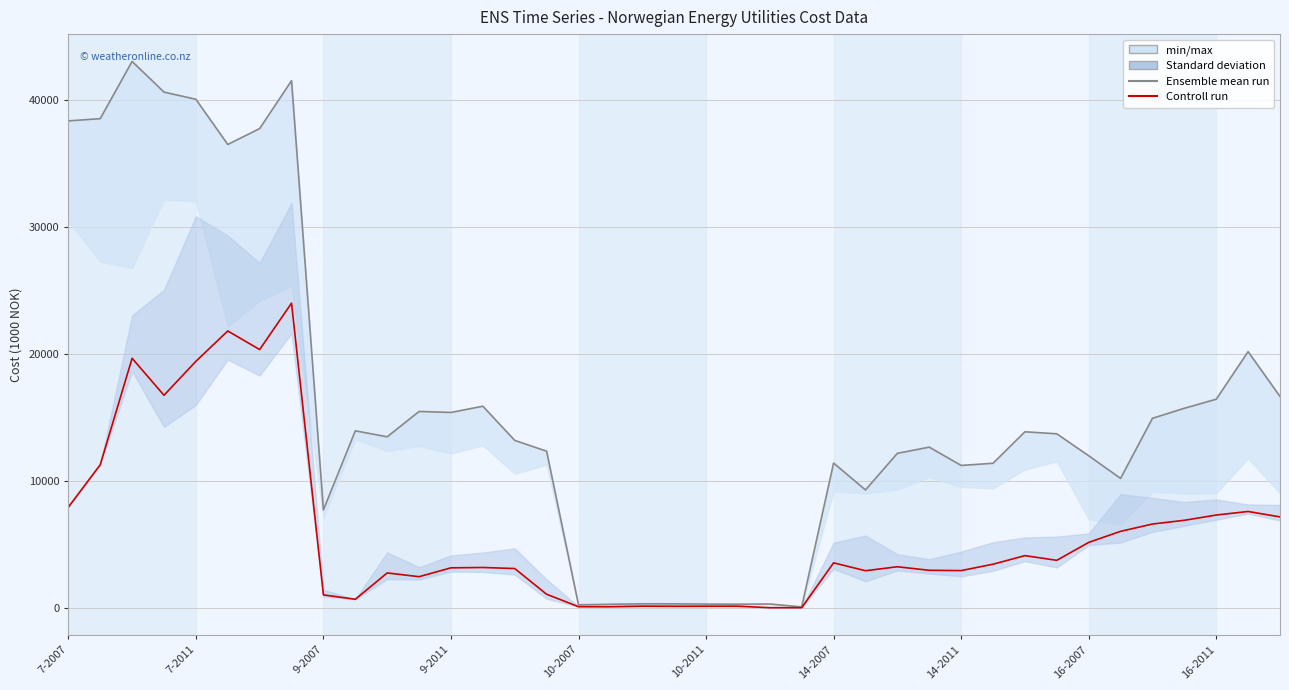

What position from the right is 25?

14